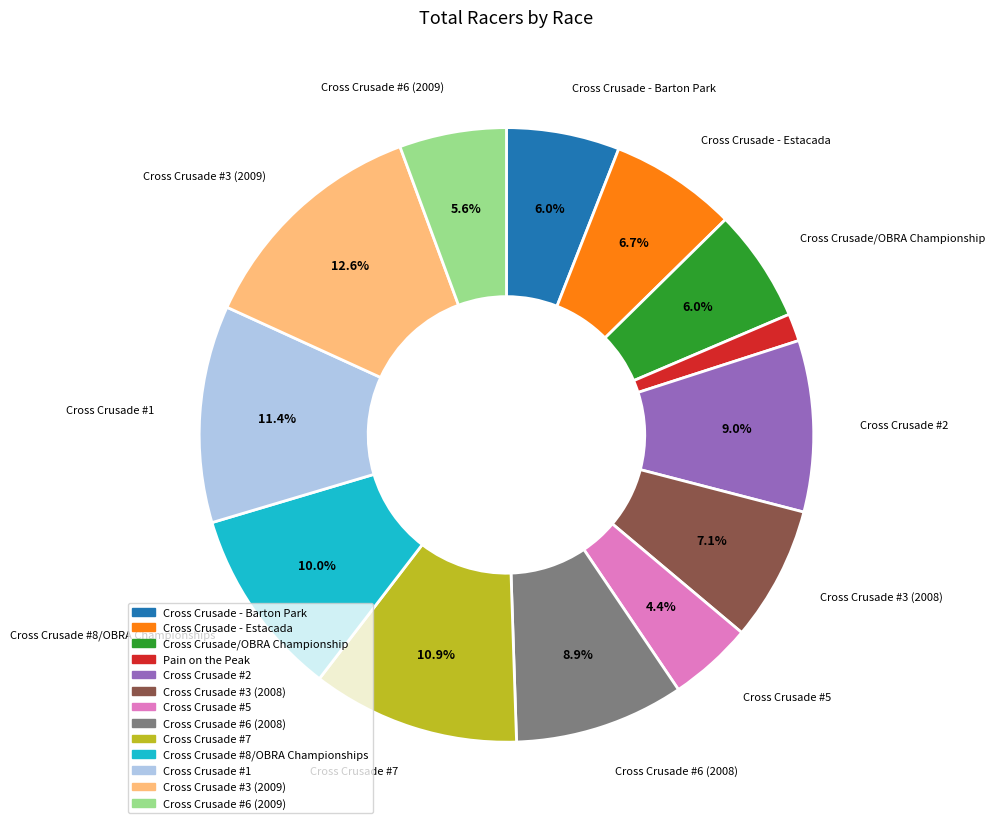

What is the largest slice in the pie chart?

Cross Crusade #3 (2009)